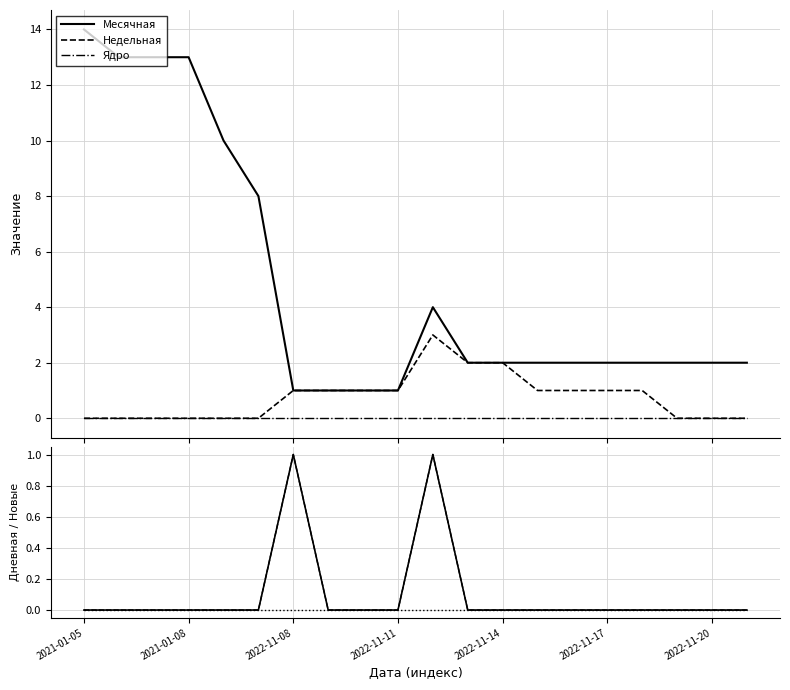

True or false: Ядро has more than 1 interior local peaks.

False